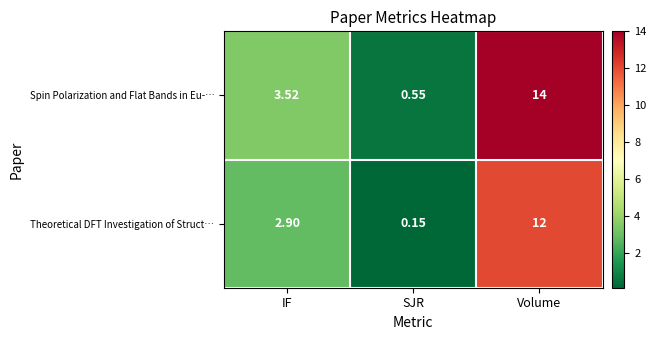

Which series has the widest spread of values?

Spin Polarization and Flat Bands in Eu-…